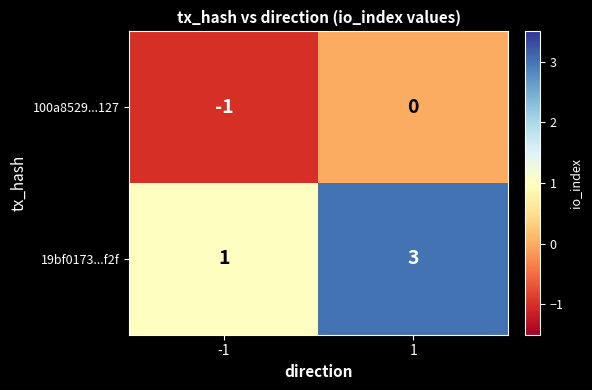

At how many categories does at least one series exceed 0?

2